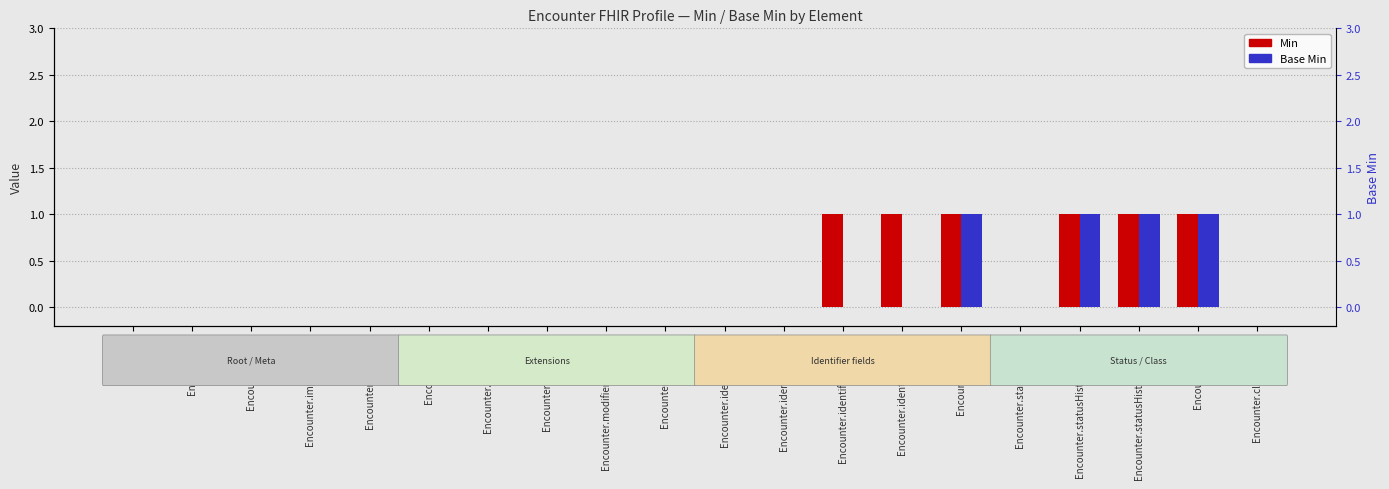

Which series changed the most between Encounter.identifier.system and Encounter.classHistory?

Min